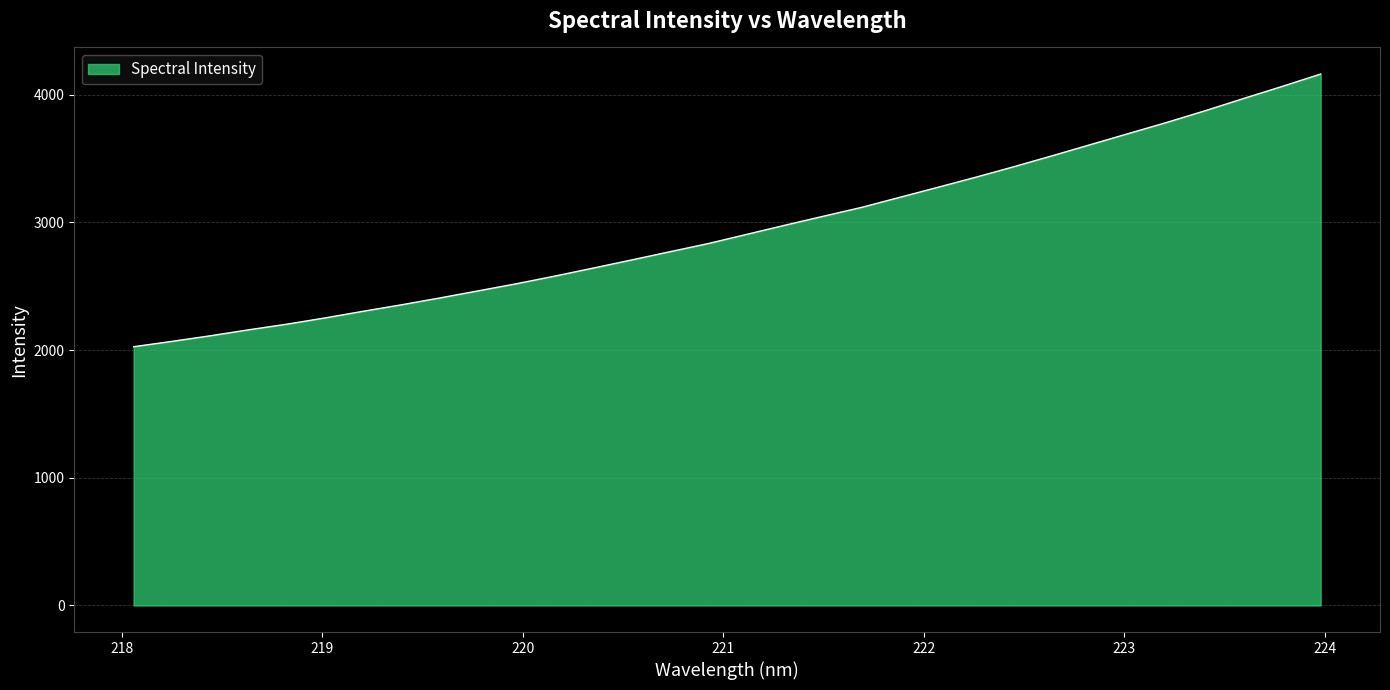

What is the difference between the maximum and minimum values?

2135.1